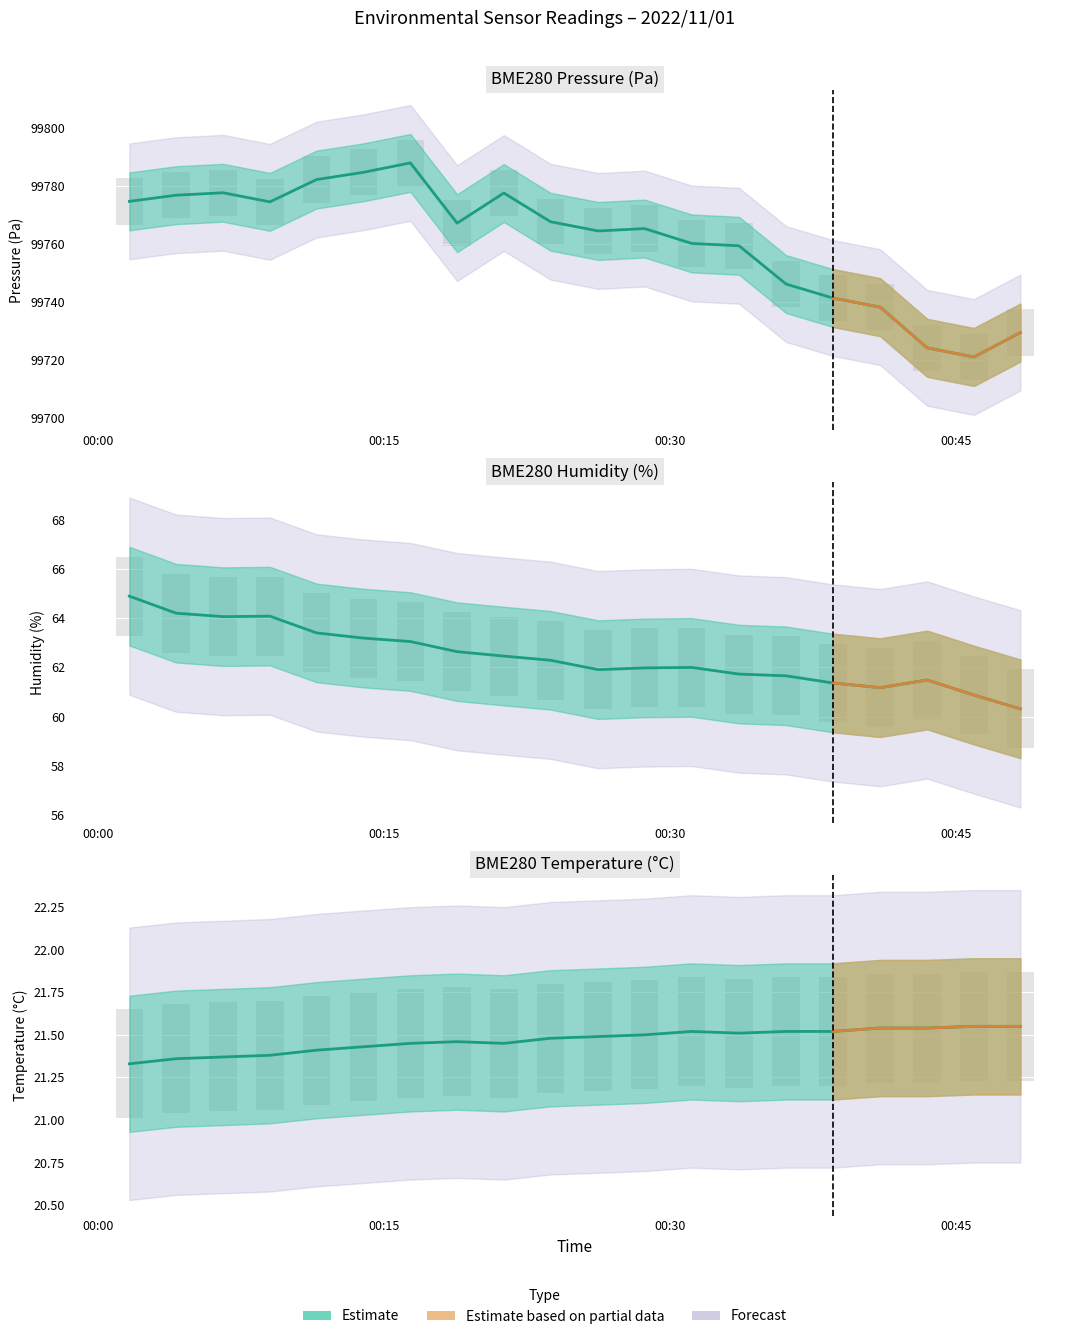

What is the label of the 5th bar from the left?

2022/11/01 00:11:29